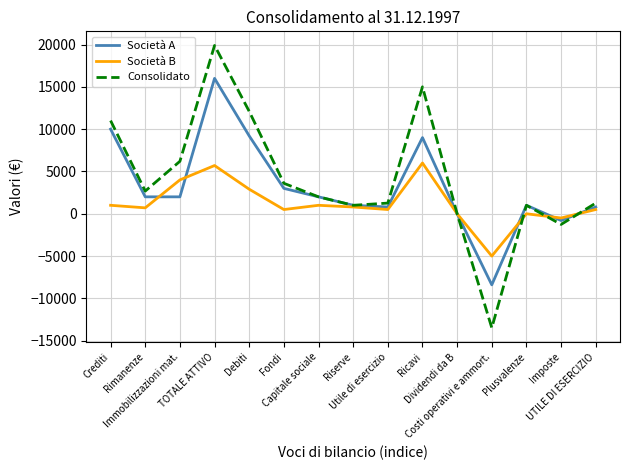

List the series in order of their peak value, highest first.

Consolidato, Società A, Società B